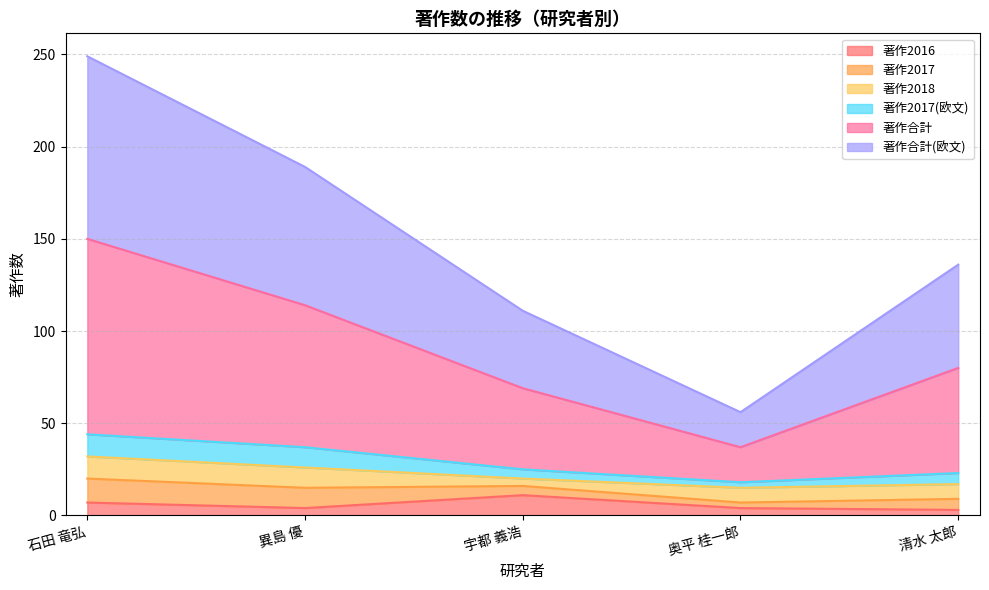

At which category is the sum across all series the highest?

石田 竜弘